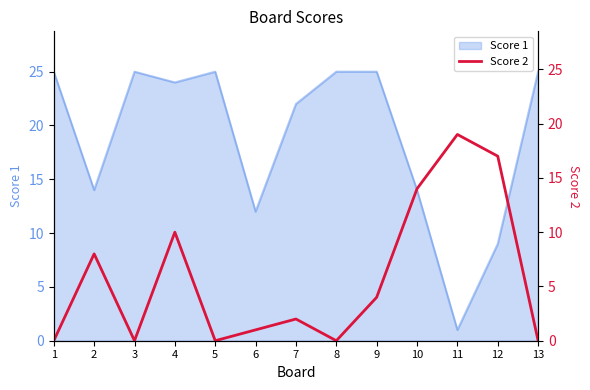

Is it true that Score 1 equals 42 at 8?

False